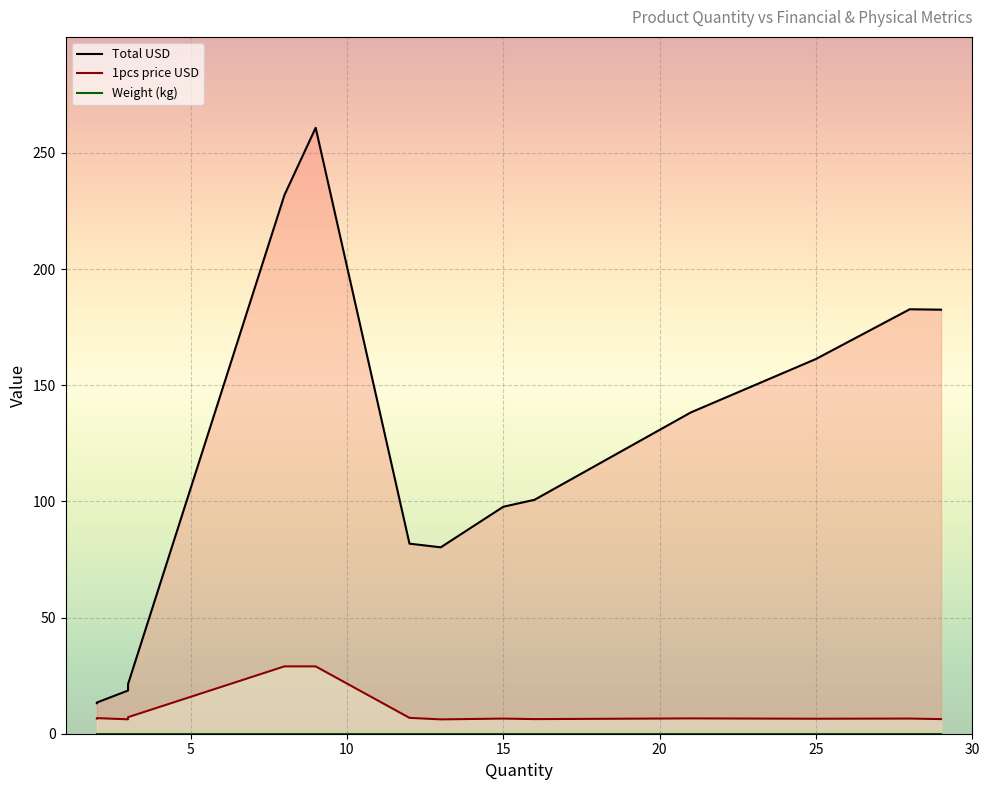

List the series in order of their peak value, lowest first.

Weight (kg), 1pcs price USD, Total USD